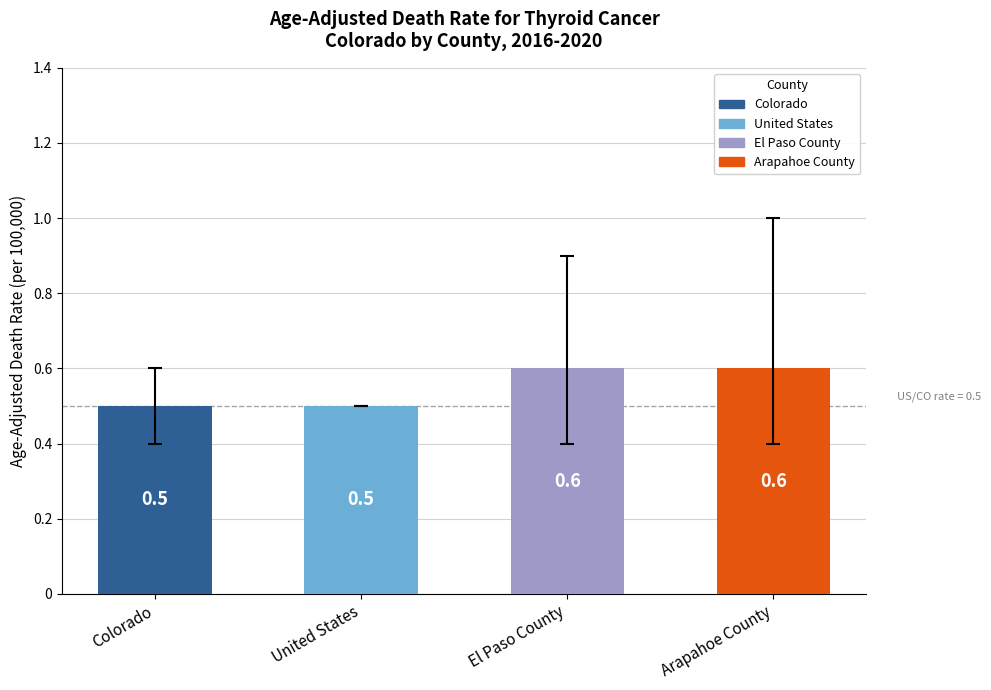

Which label corresponds to the largest value in the chart?

Arapahoe County